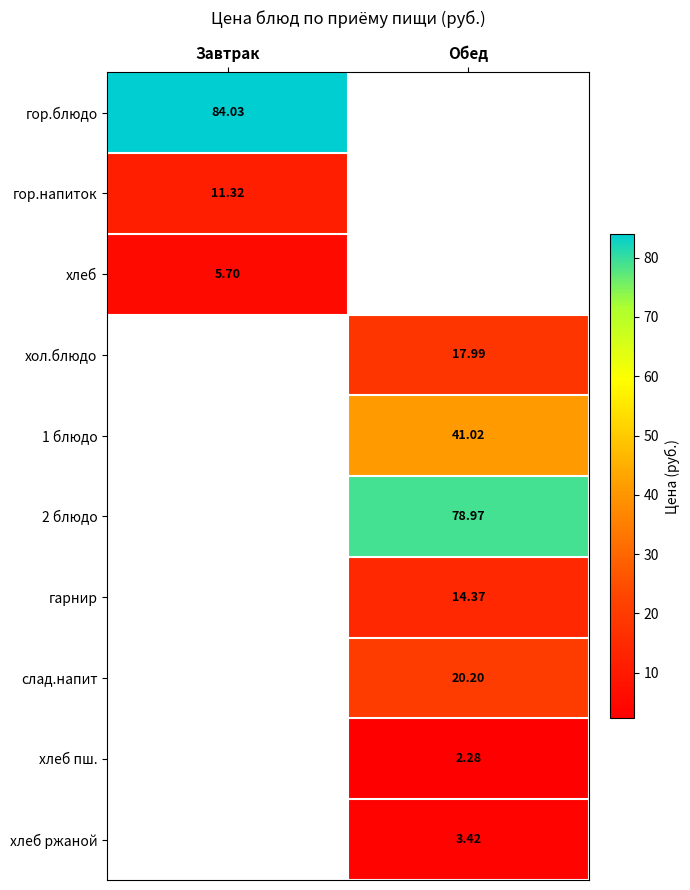

What is the greatest value displayed?

84.0